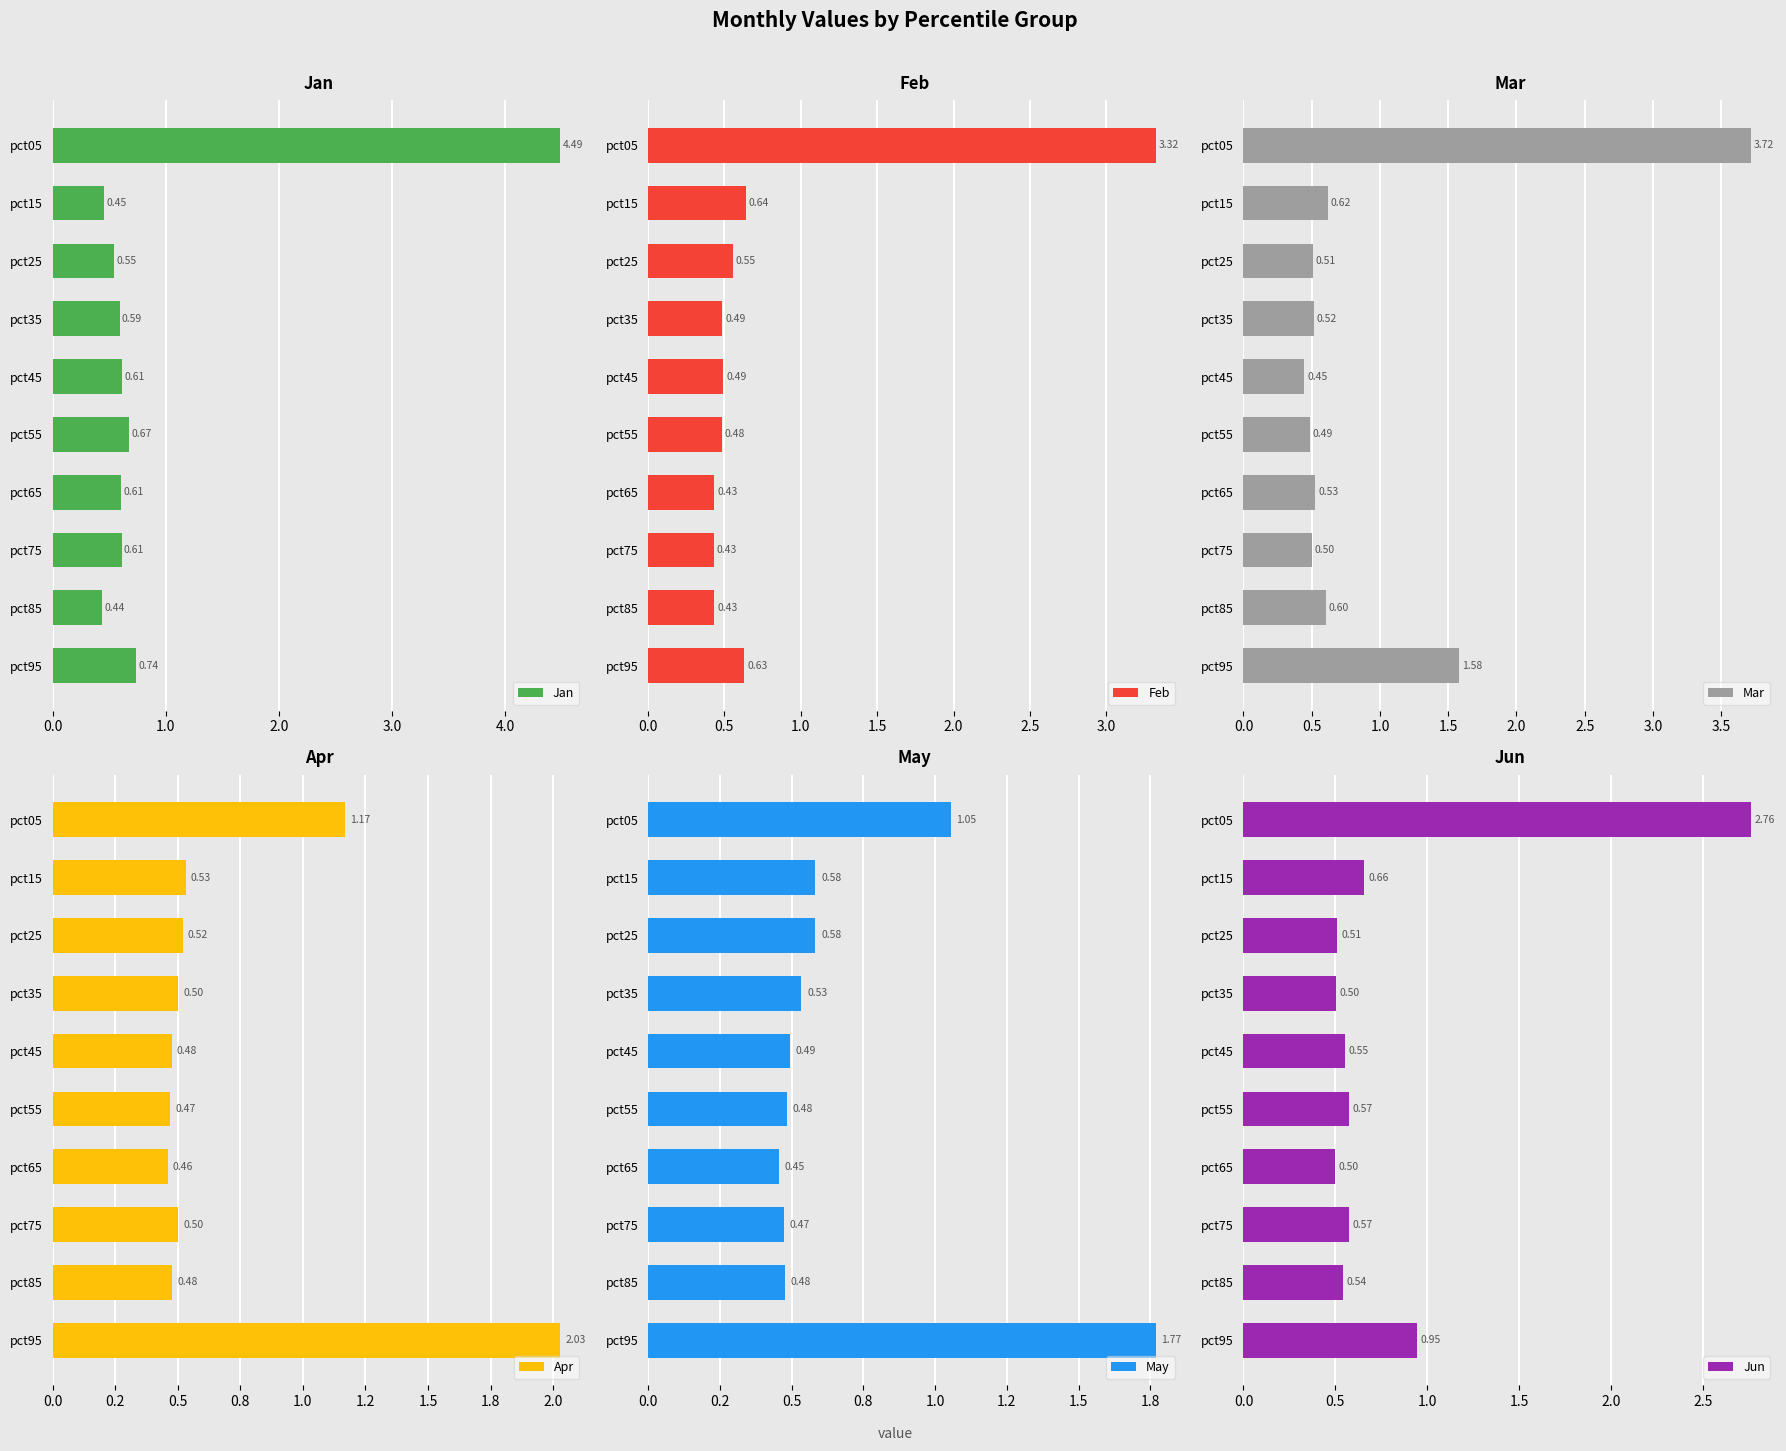

What are all the series names shown in the legend?

Jan, Feb, Mar, Apr, May, Jun